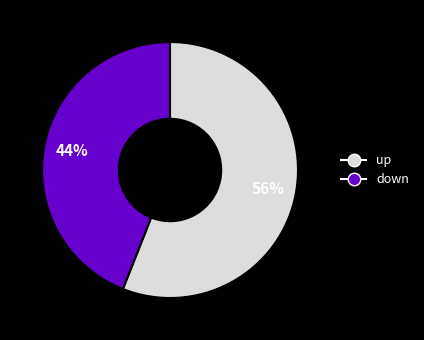

Is there a majority slice in this chart?

Yes